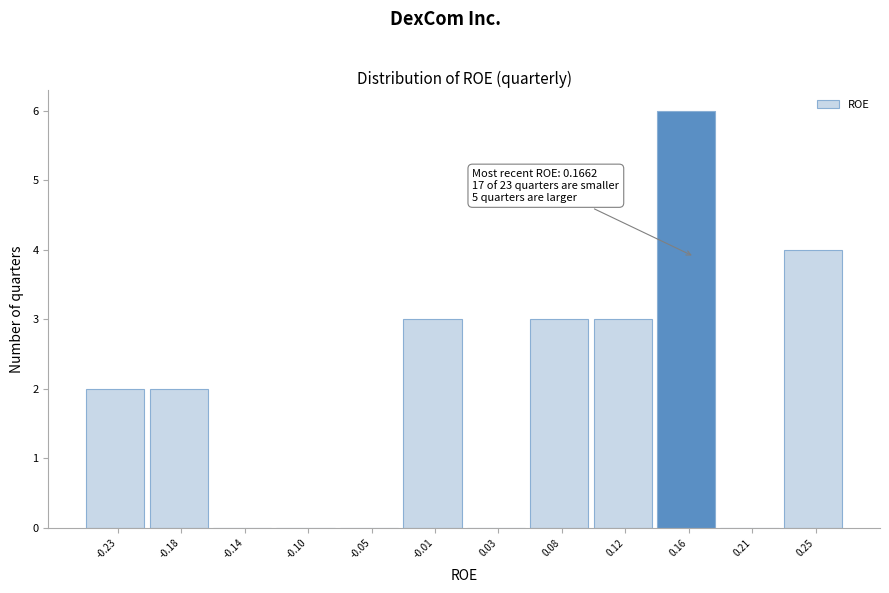

Which range on the x-axis has the tallest bar?

0.140 to 0.185